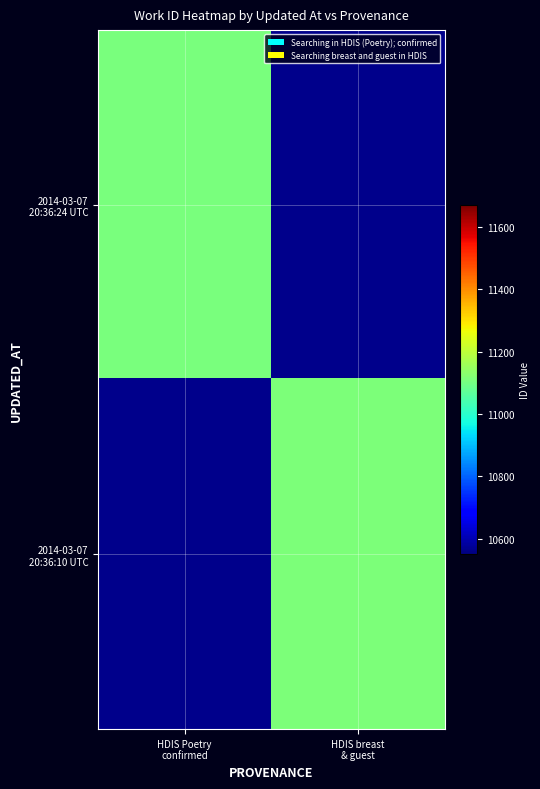

The value of 2014-03-07 20:36:24 UTC at HDIS Poetry confirmed is 5728.4. True or false?

False